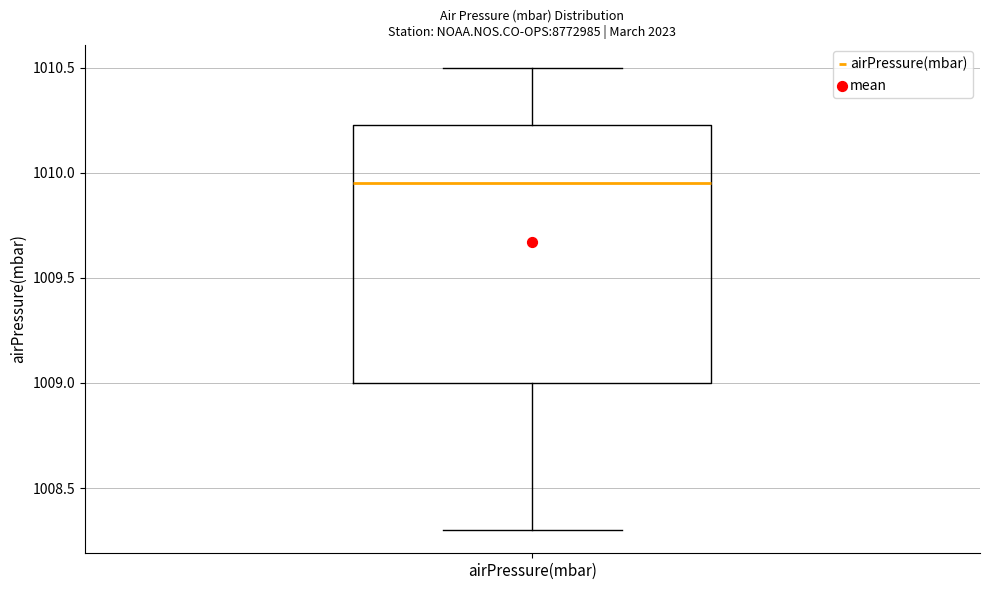

Read this box plot against the y-axis: the position of the median line, the range covered by the box, and the ends of both whiskers. The values are not printed on the chart, so give them approximately, as read against the axis.

median 1009.95, box 1009.00 to 1010.25, whiskers 1008.30 to 1010.50